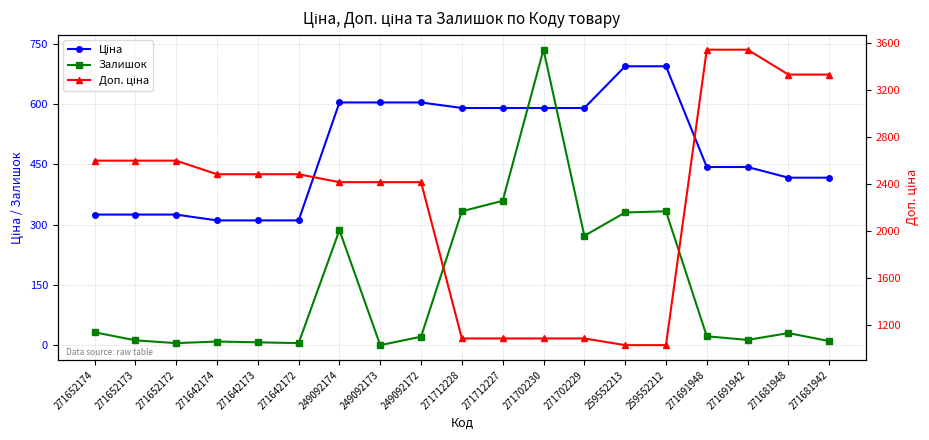

What is the difference between the second highest and second lowest values in the Доп. ціна series?

2520.3